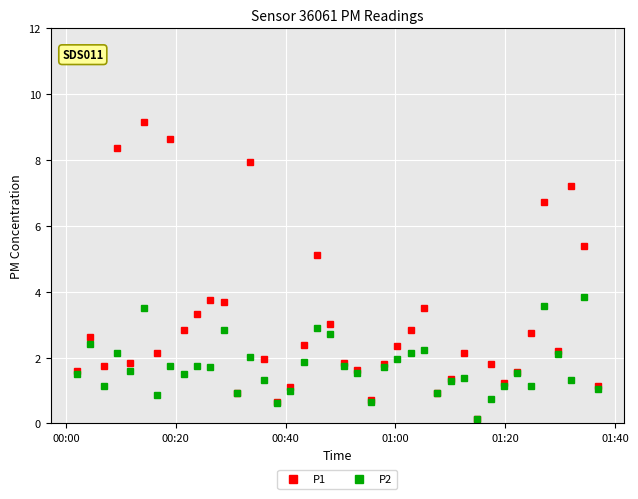

Which series has the largest range (max minus min)?

P1